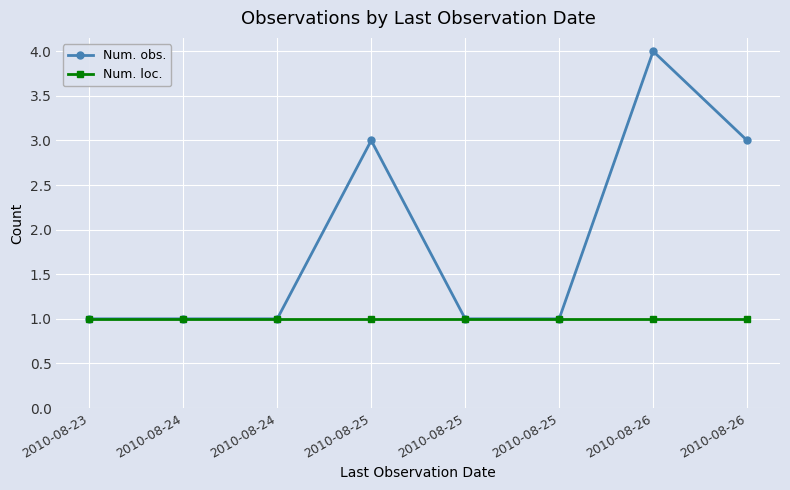

The value of Num. obs. at 2010-08-26 is 4. True or false?

True